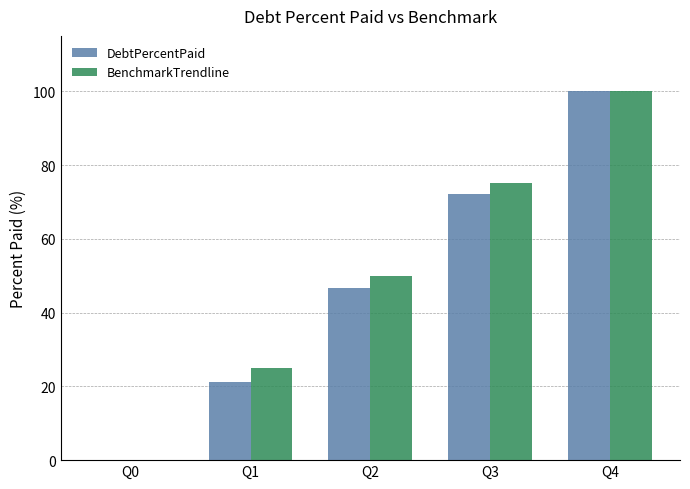

Reading left to right, what are all the values shown in this chart?

DebtPercentPaid: Q0=0.0	Q1=21.3	Q2=46.6	Q3=72.2	Q4=100.0
BenchmarkTrendline: Q0=0.0	Q1=25.0	Q2=50.0	Q3=75.0	Q4=100.0